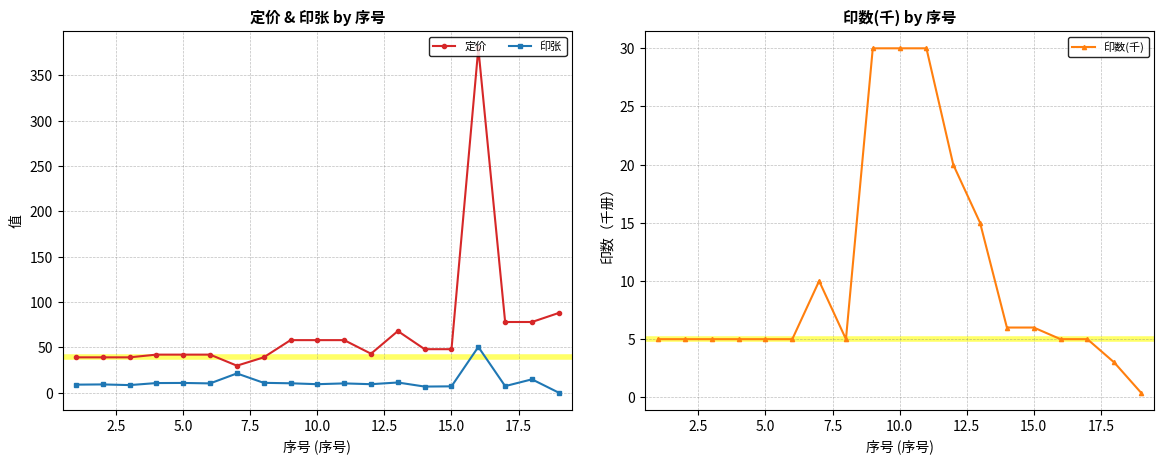

What is the sum of all 定价 values?

1316.8